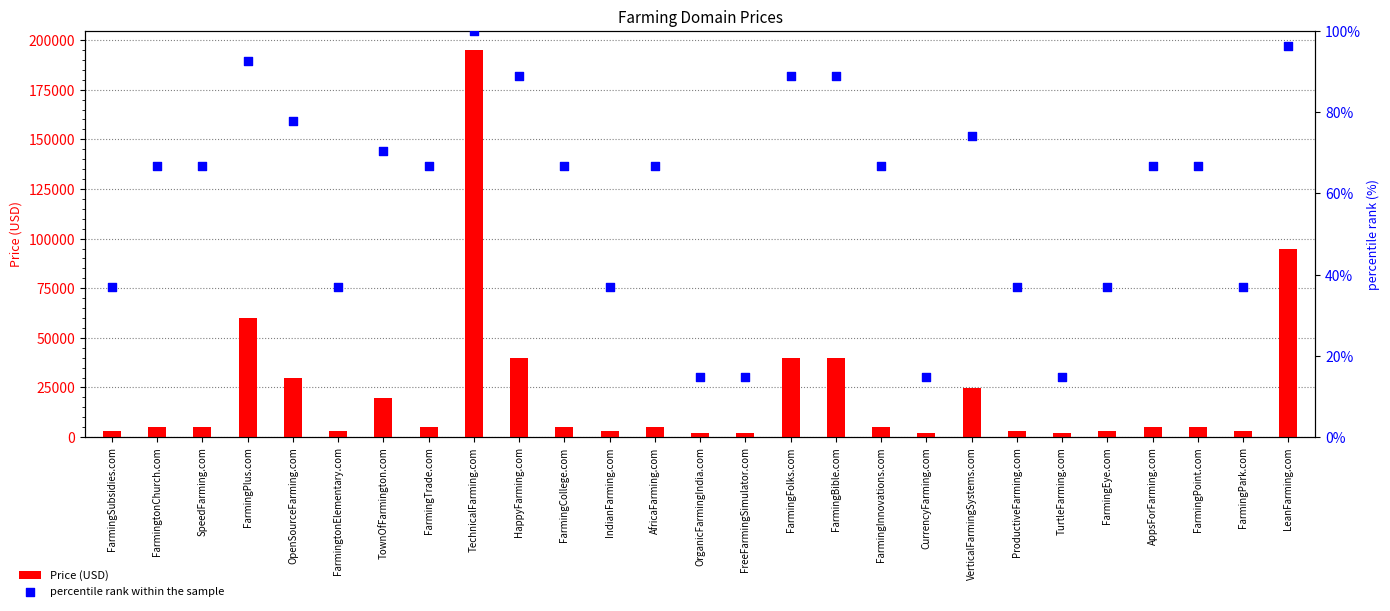

At how many categories does at least one series exceed 144025?

1